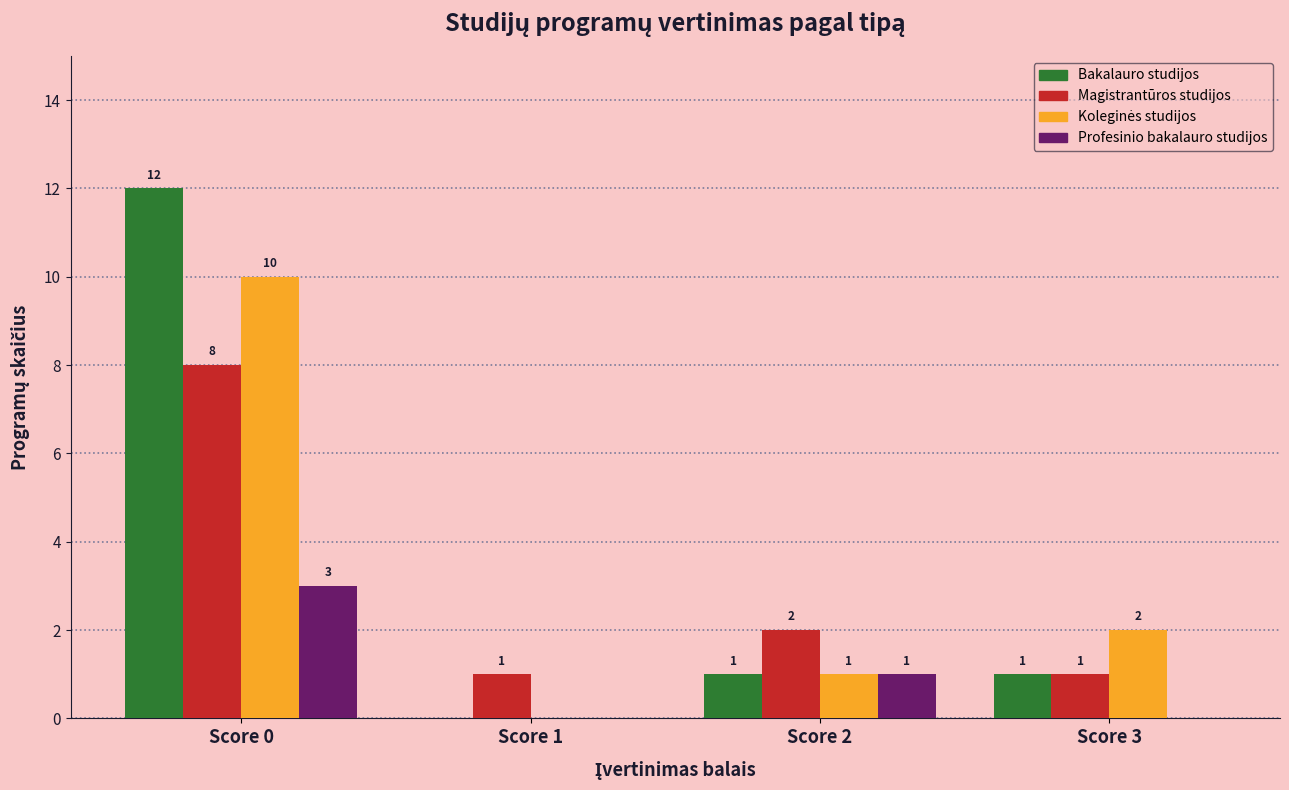

At which label does Bakalauro studijos reach its peak?

Score 0